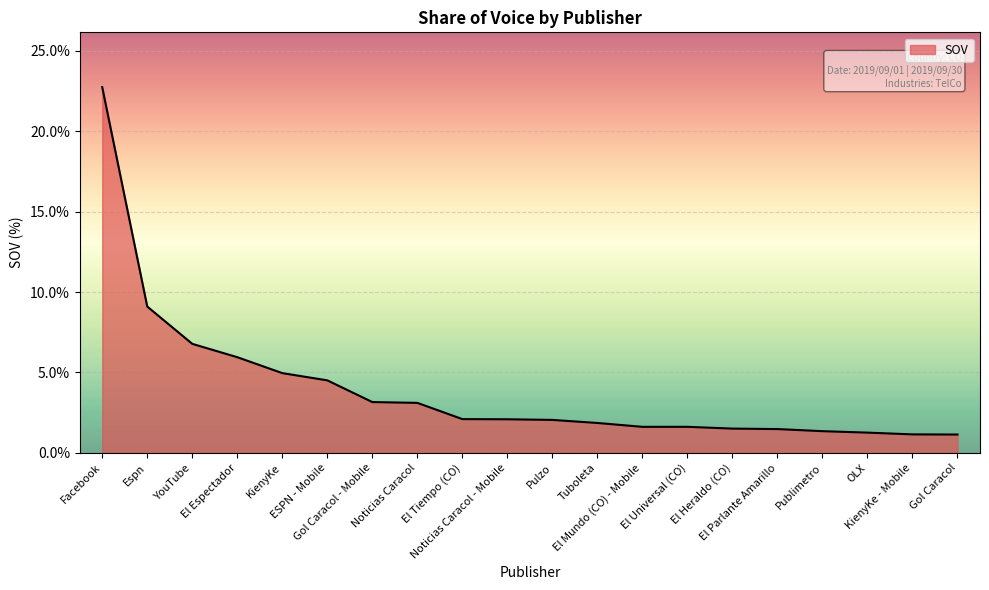

What position from the right is ESPN - Mobile?

15